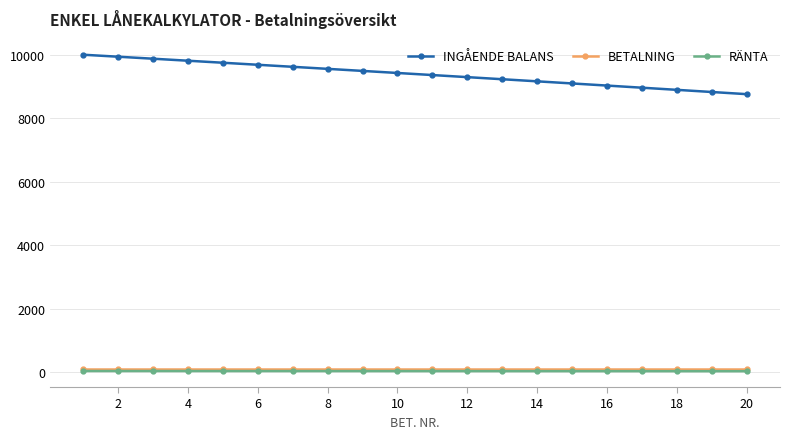

Which series has the widest spread of values?

INGÅENDE BALANS